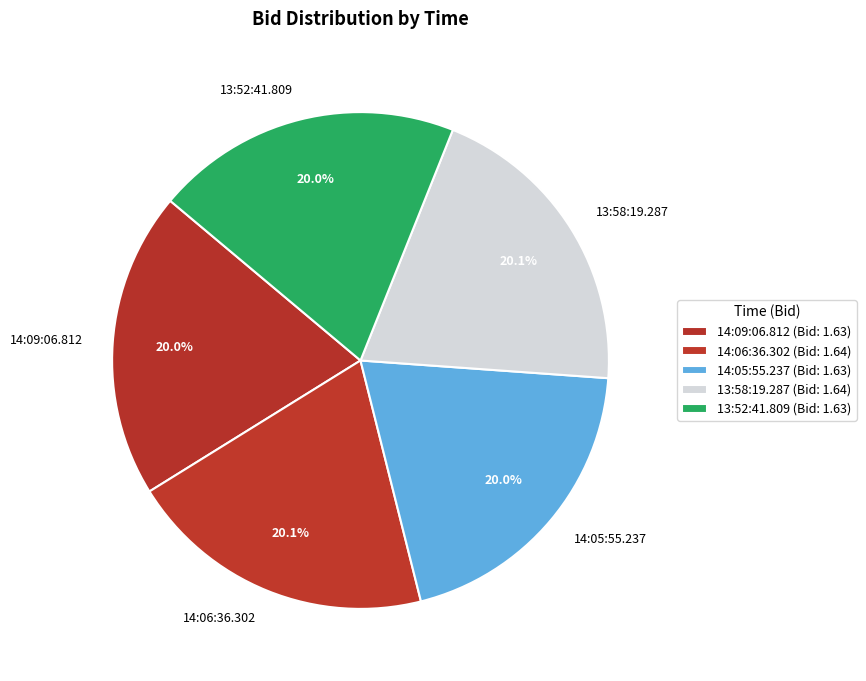

What is the ratio of the value at 13:52:41.809 to the value at 14:09:06.812?

1.0